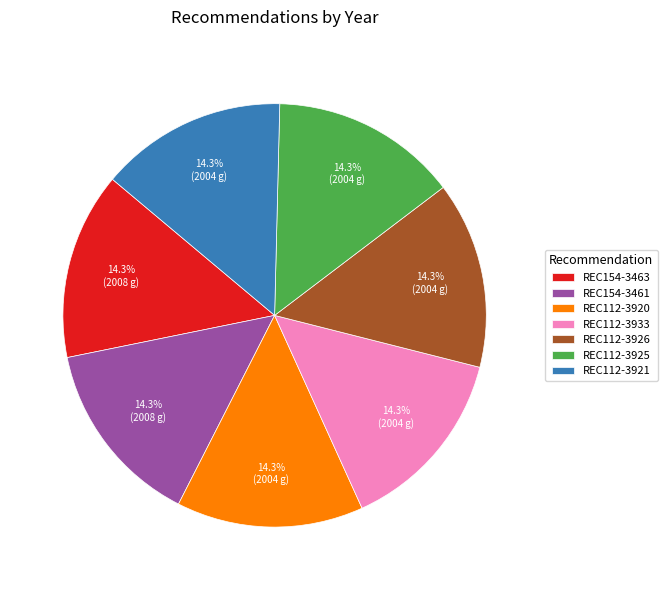

True or false: REC112-3920 accounts for 14% of the total.

True